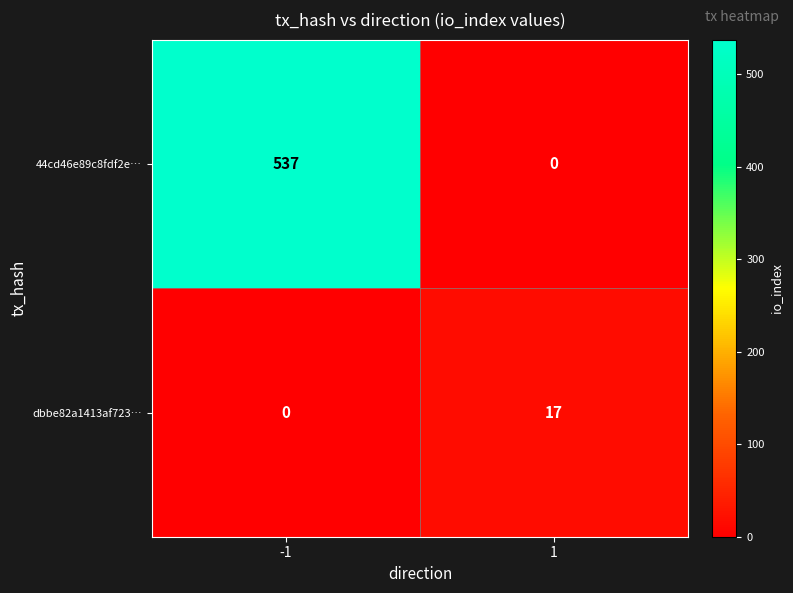

Reading right to left, what are all the values shown in this chart?

44cd46e89c8fdf2e…: 0	537
dbbe82a1413af723…: 17	0